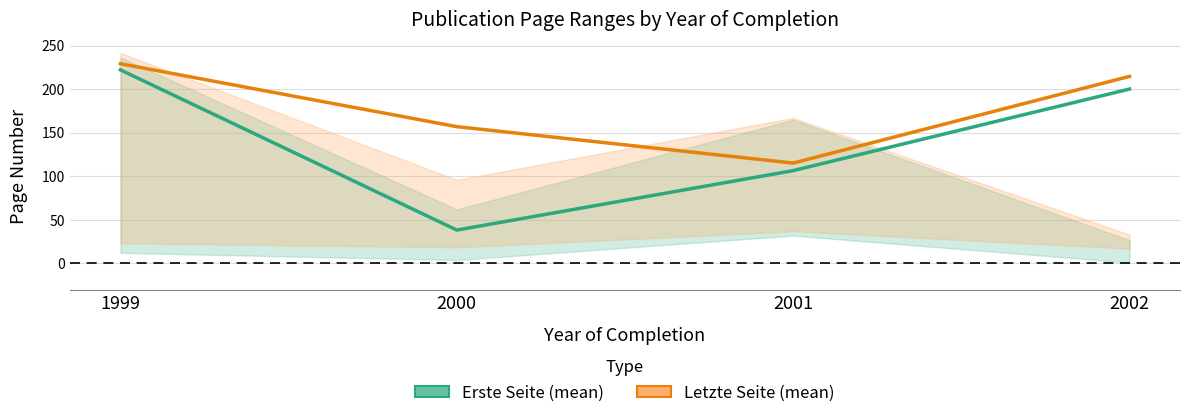

The Erste Seite (mean) series shows 103.8 at 2002. True or false?

False